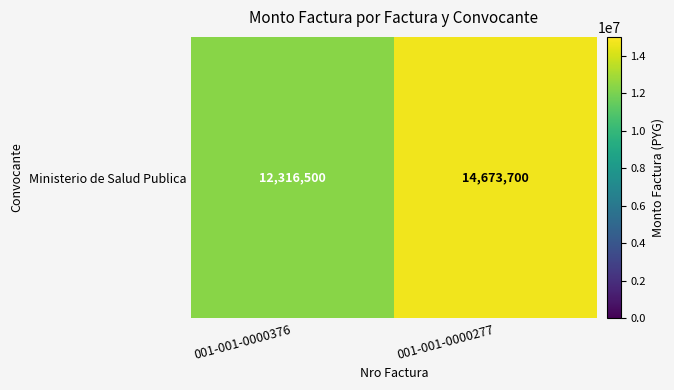

Read the value at 001-001-0000376, to the nearest 100.

12316500